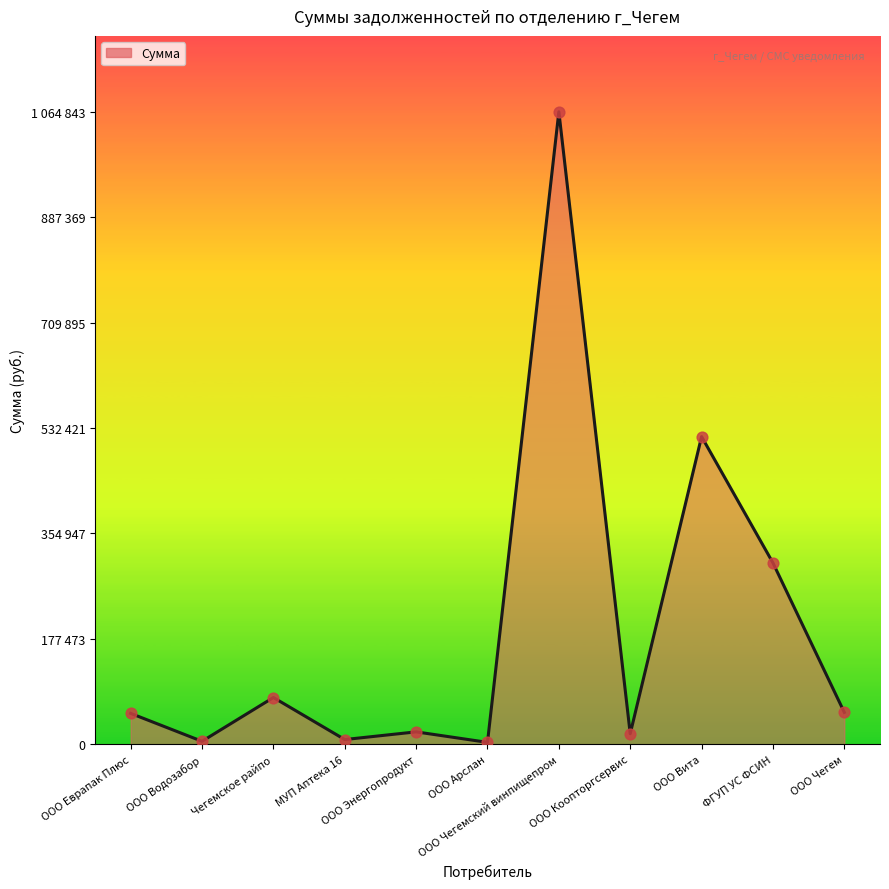

What is the ratio of the value at МУП Аптека 16 to the value at ООО Чегем?

0.1